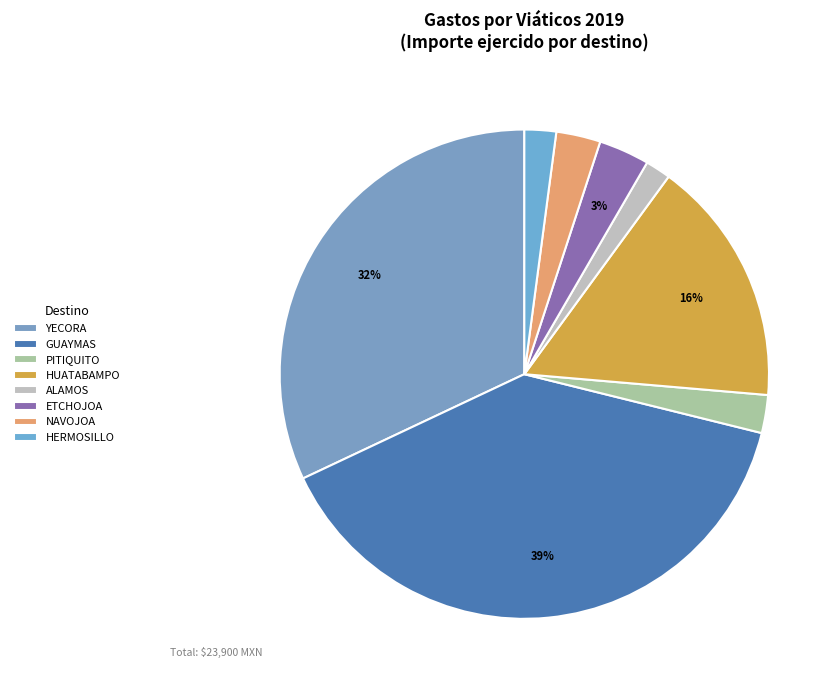

How many segments does this pie chart have?

8